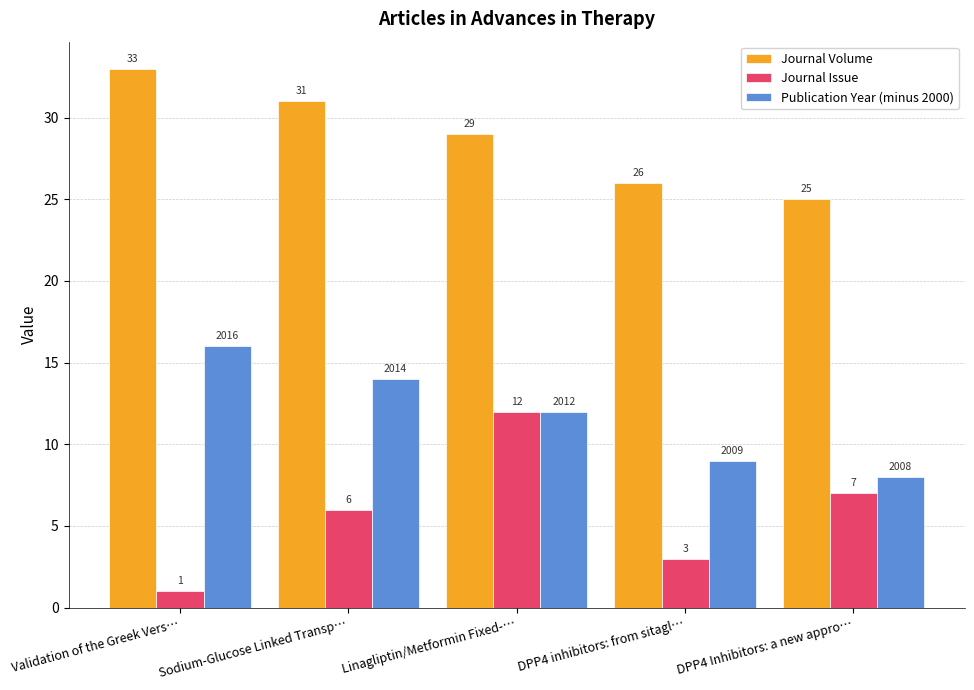

Rank the series by their average value, from highest to lowest.

Journal Volume, Publication Year (minus 2000), Journal Issue